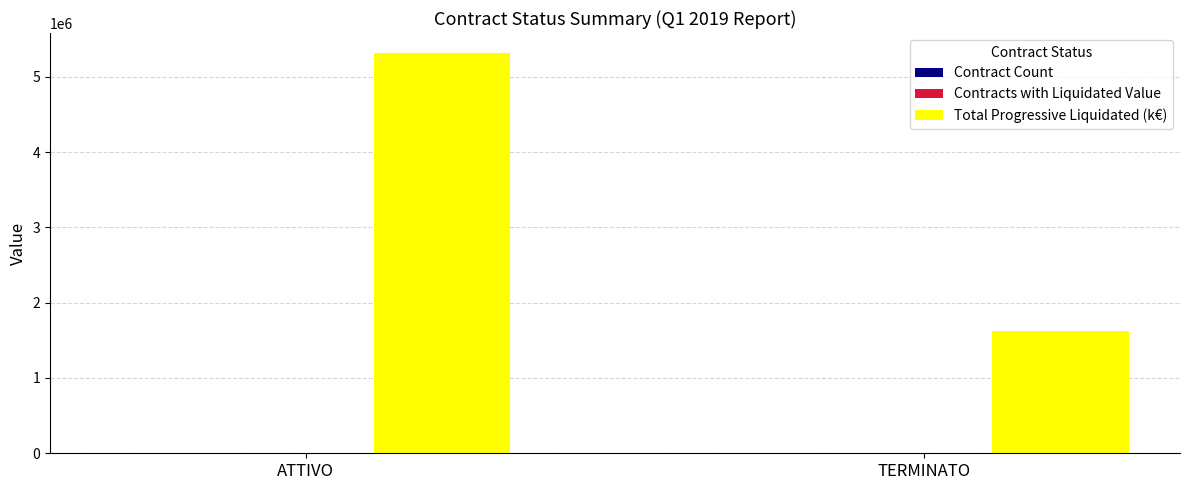

How many distinct data groups are displayed?

3